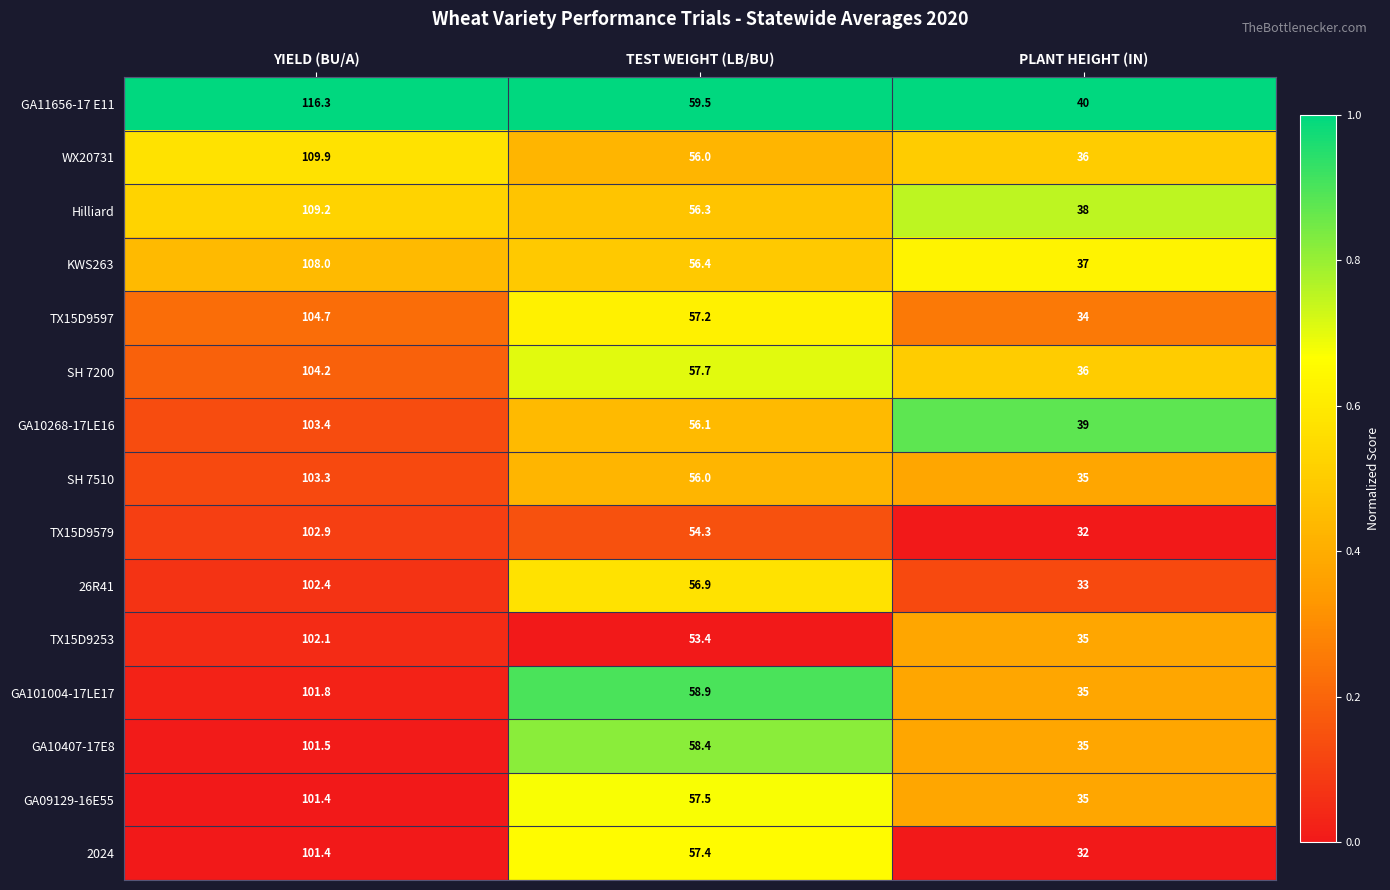

What is the difference between the KWS263 values at PLANT HEIGHT (IN) and YIELD (BU/A)?

71.0